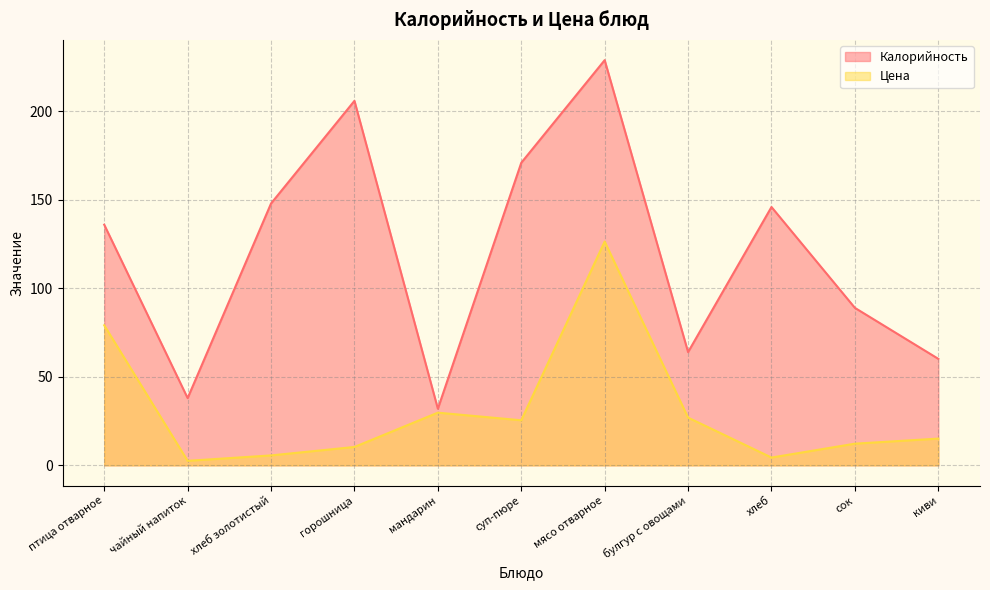

What is the spread (max minus min) of values at мясо отварное?

102.5